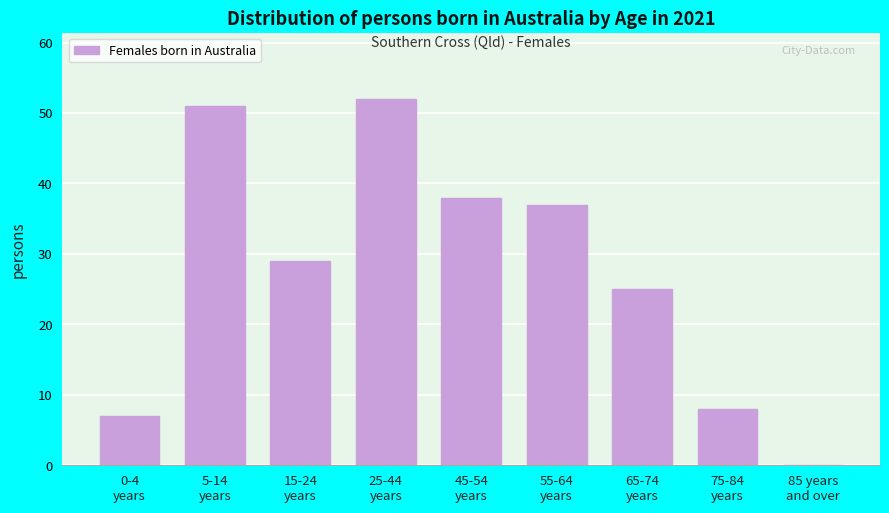

What is the maximum value shown in the chart?

52